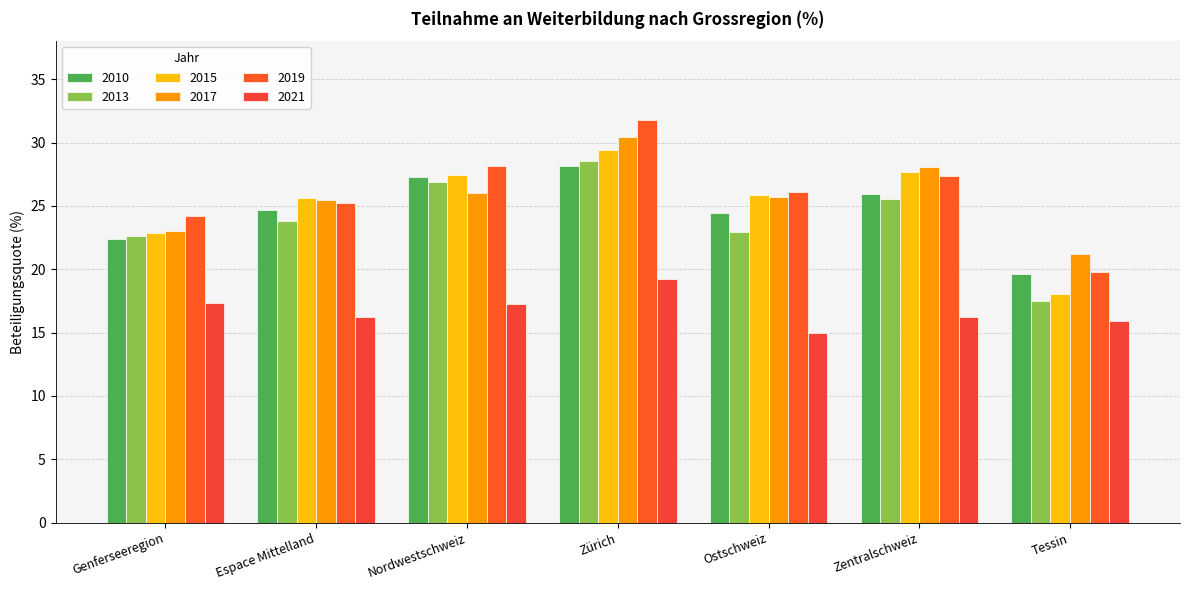

What is the lowest value of the 2021 series?

15.0